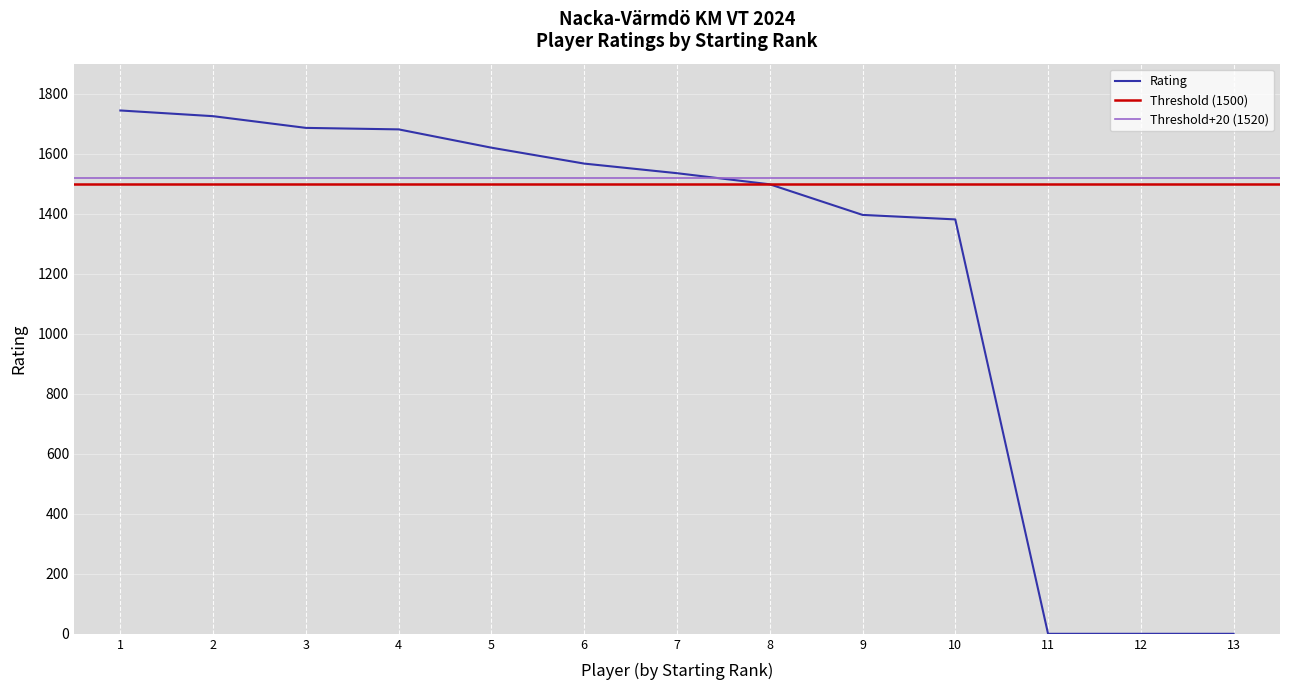

How many values exceed 1535?

6